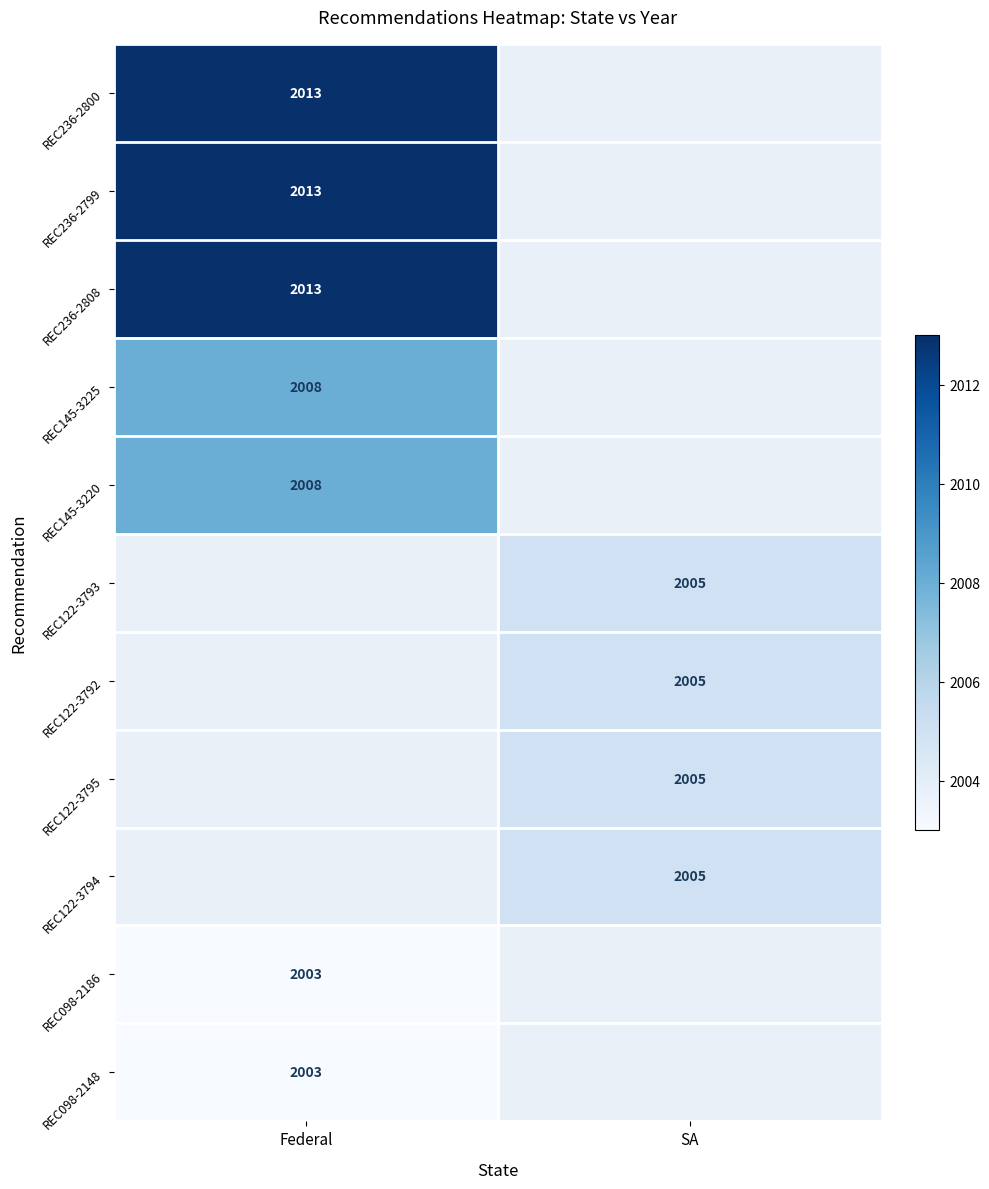

At how many categories does at least one series exceed 2009?

1